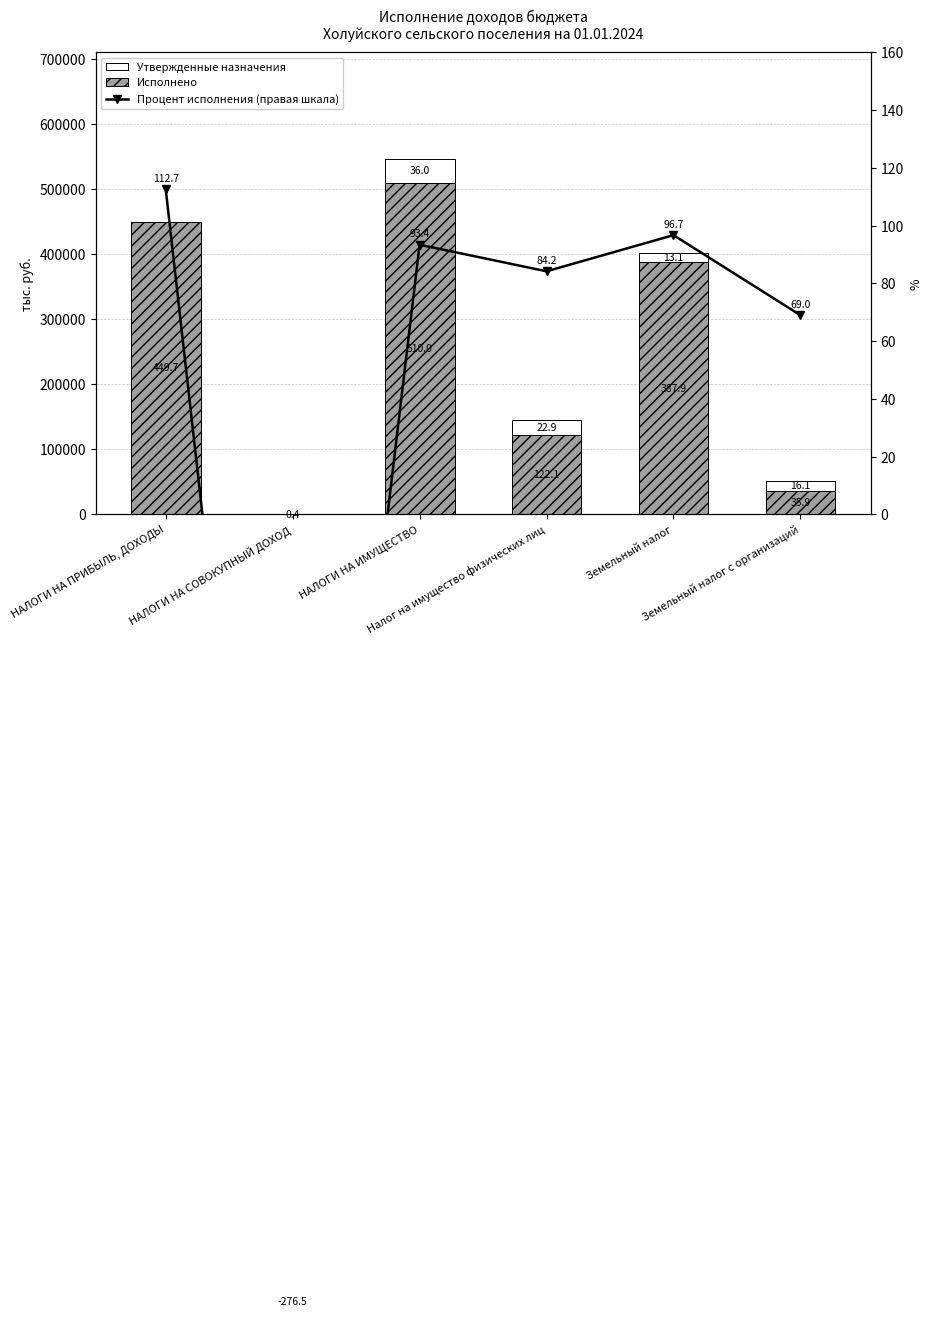

Does the chart contain stacked bars?

No